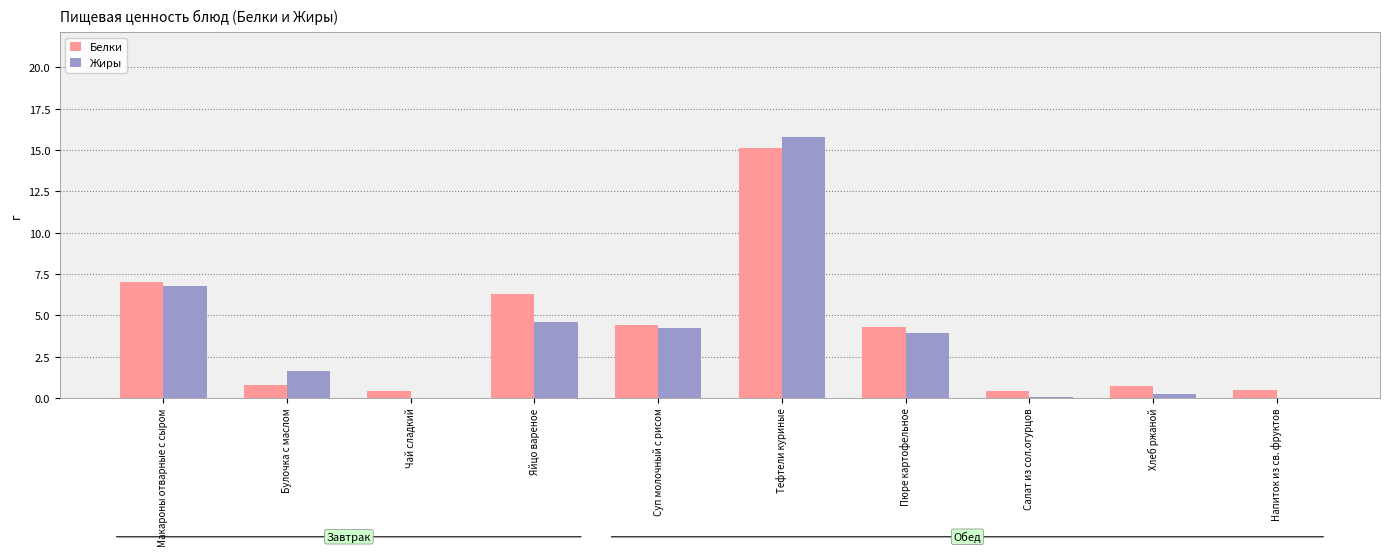

Which label corresponds to the largest value in the chart?

Тефтели куриные